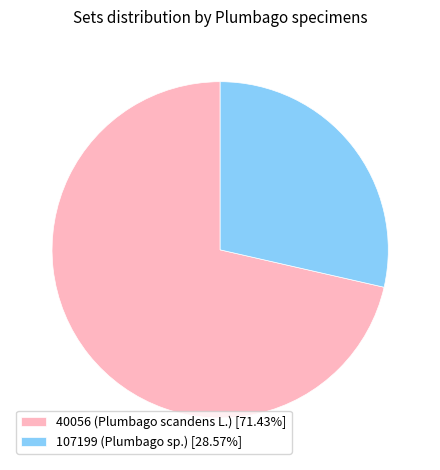

Does 107199 (Plumbago sp.) [28.57%] represent more than half of the total?

No